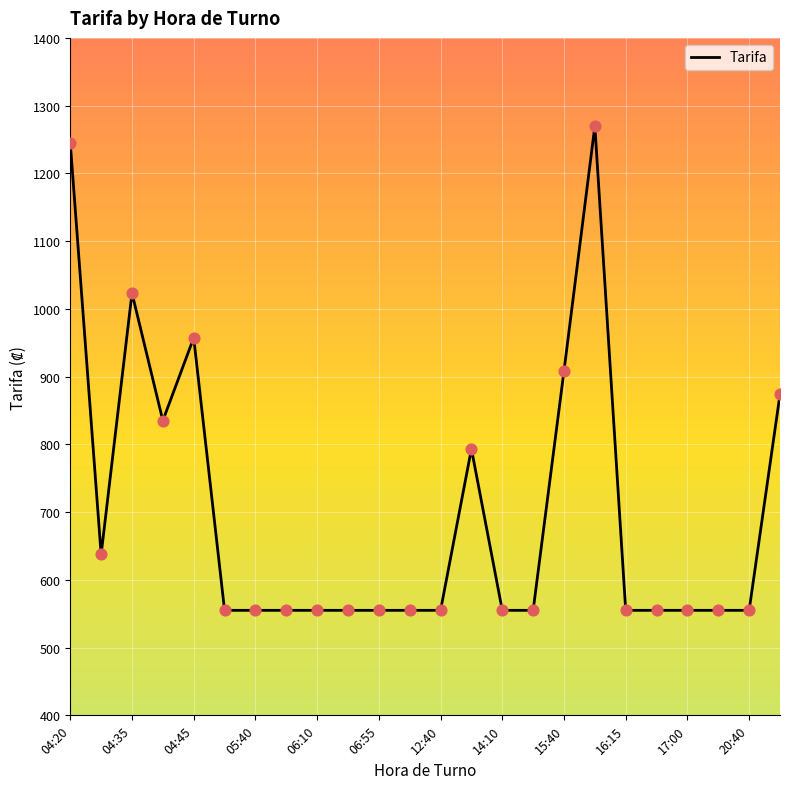

What is the difference between the maximum and minimum values?

715.0